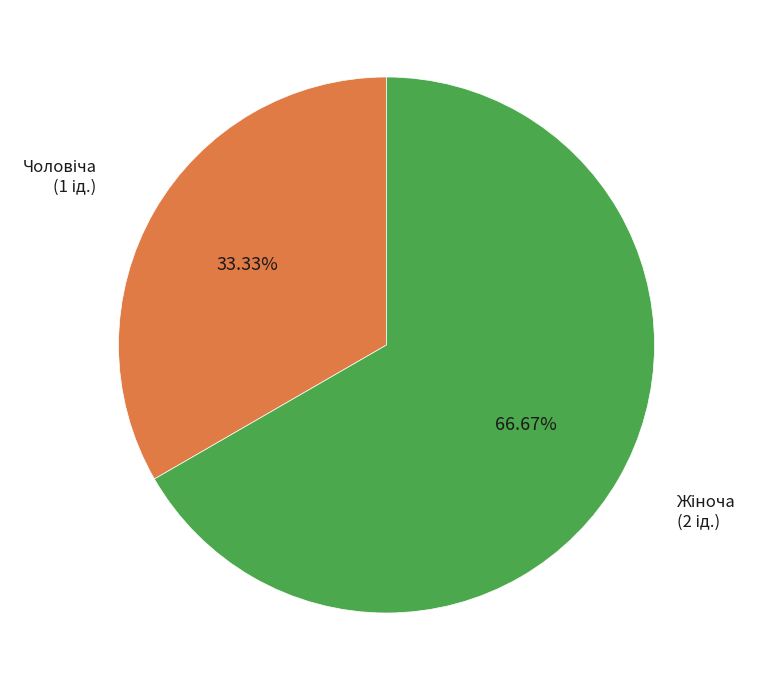

Is there a majority slice in this chart?

Yes